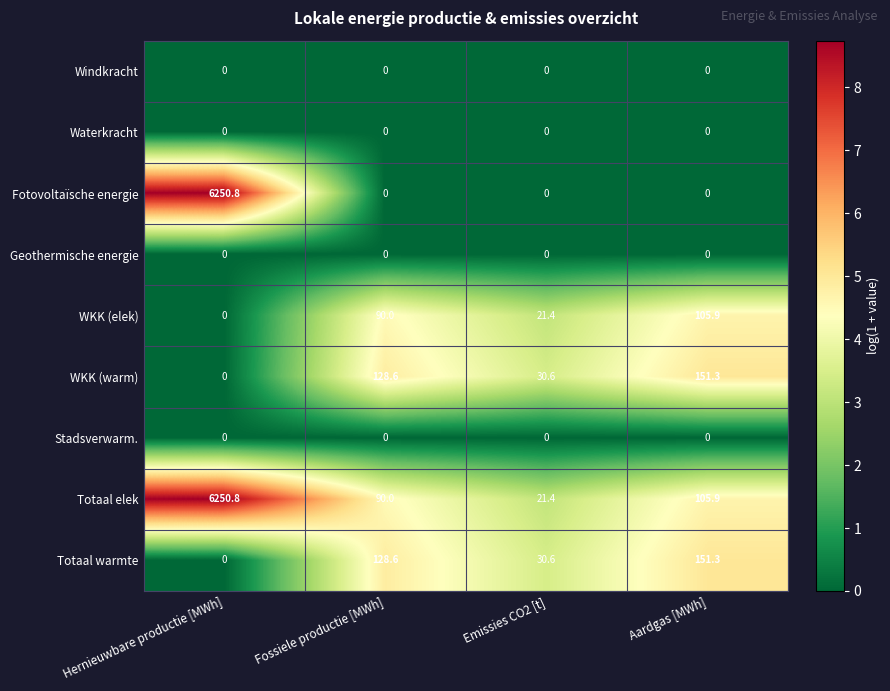

Which series has the largest range (max minus min)?

Fotovoltaïsche energie